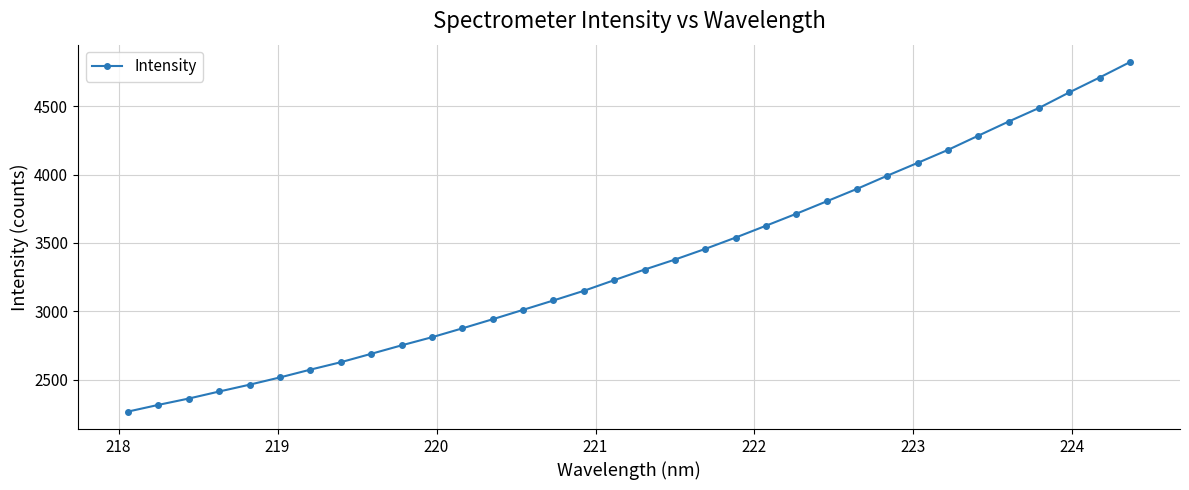

What is the difference between the maximum and second lowest values?

2505.4